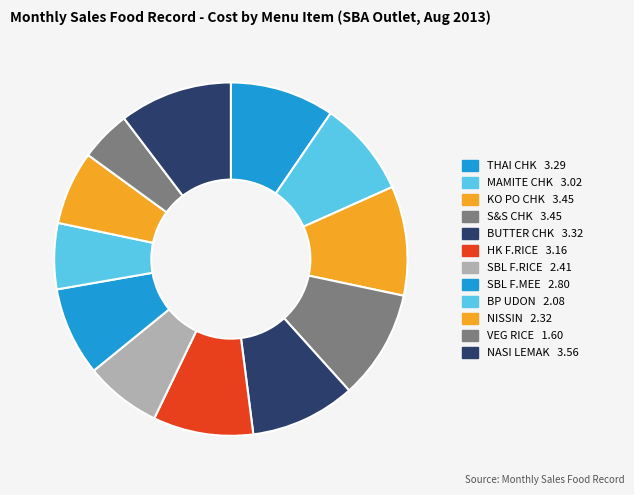

Does any single category account for the majority?

No